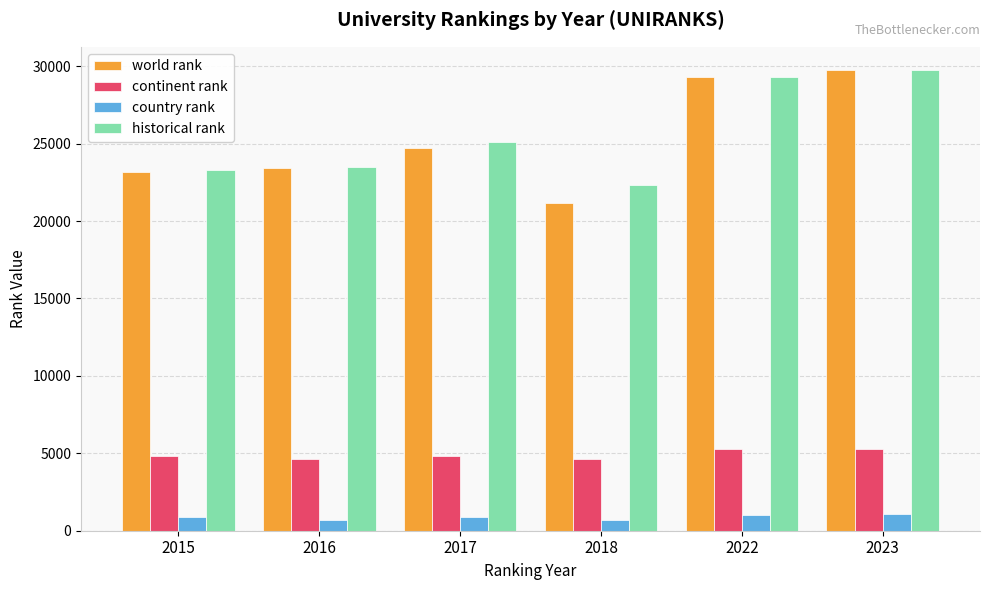

Which series changed the most between 2017 and 2023?

world rank